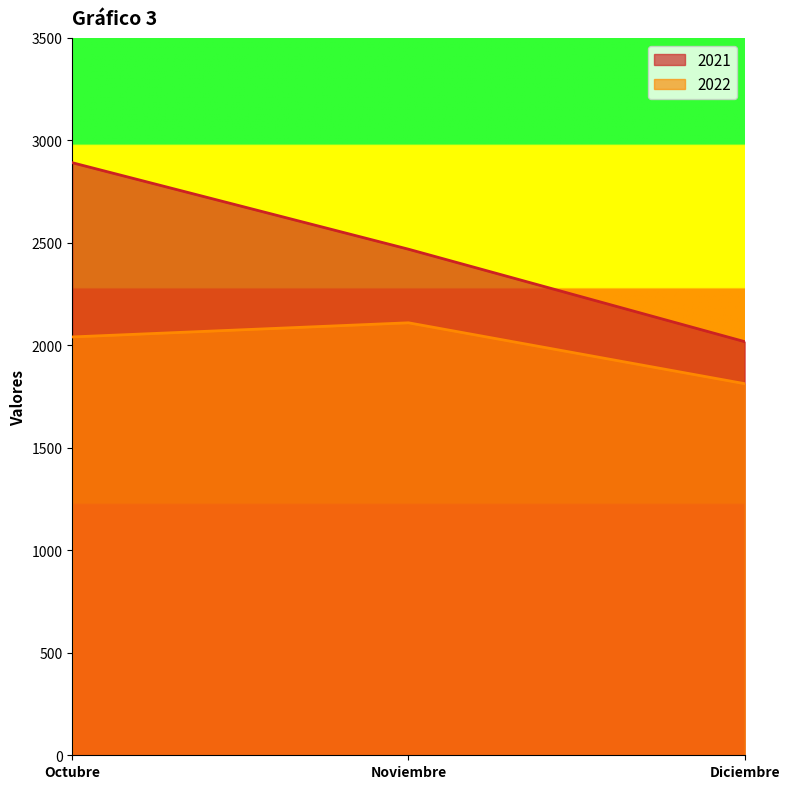

What is the total value across all series at Diciembre?

3831